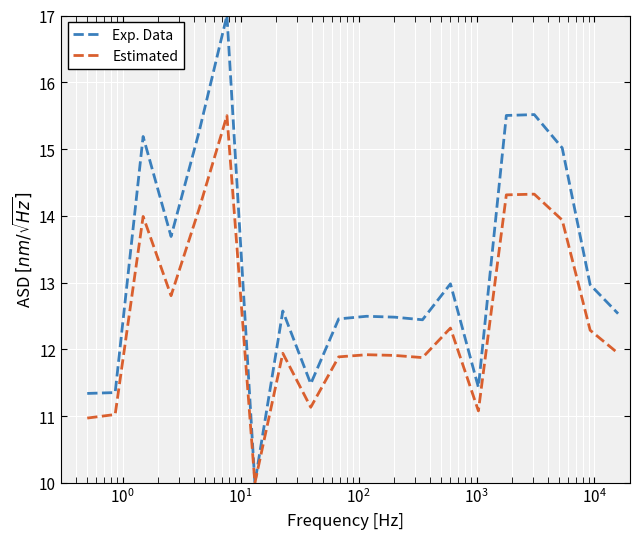

Which series has the largest total across all categories?

Exp. Data